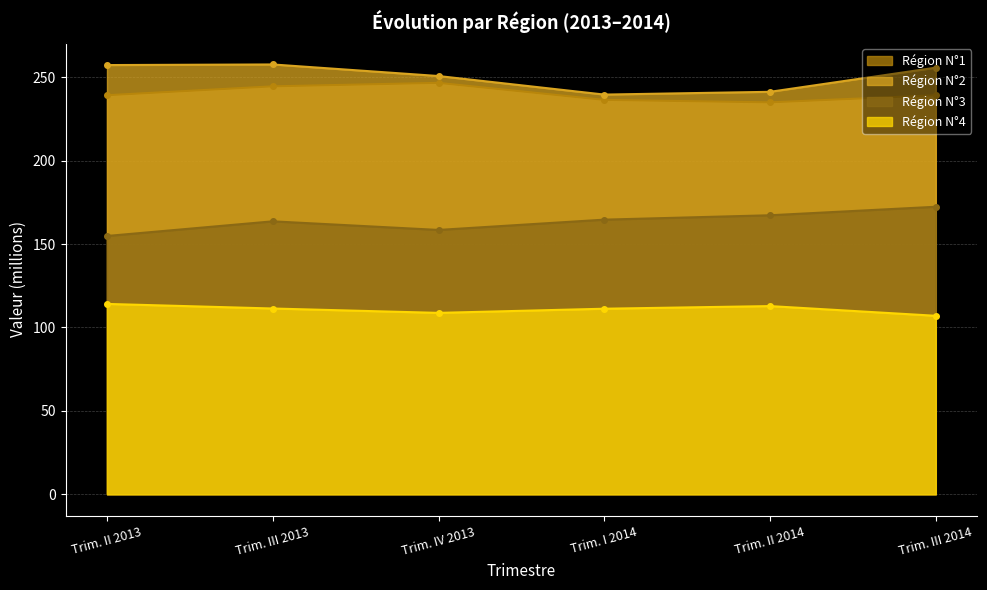

At which label does Région N°2 reach its minimum?

Trim. I 2014